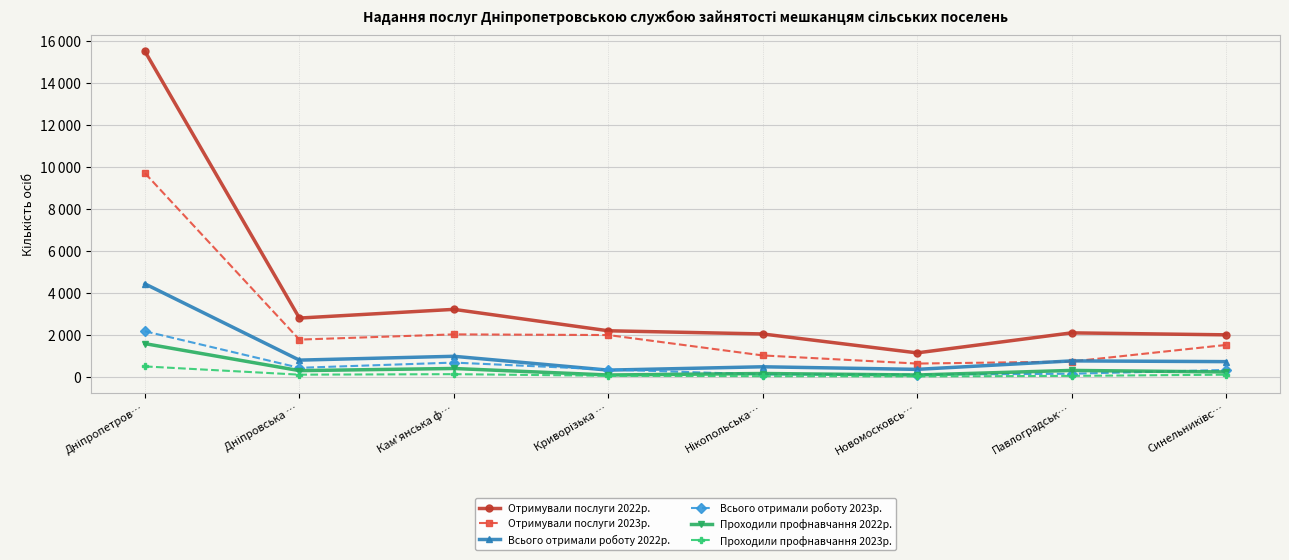

Which category has the lowest value in the Проходили профнавчання 2023р. series?

Новомосковсь…